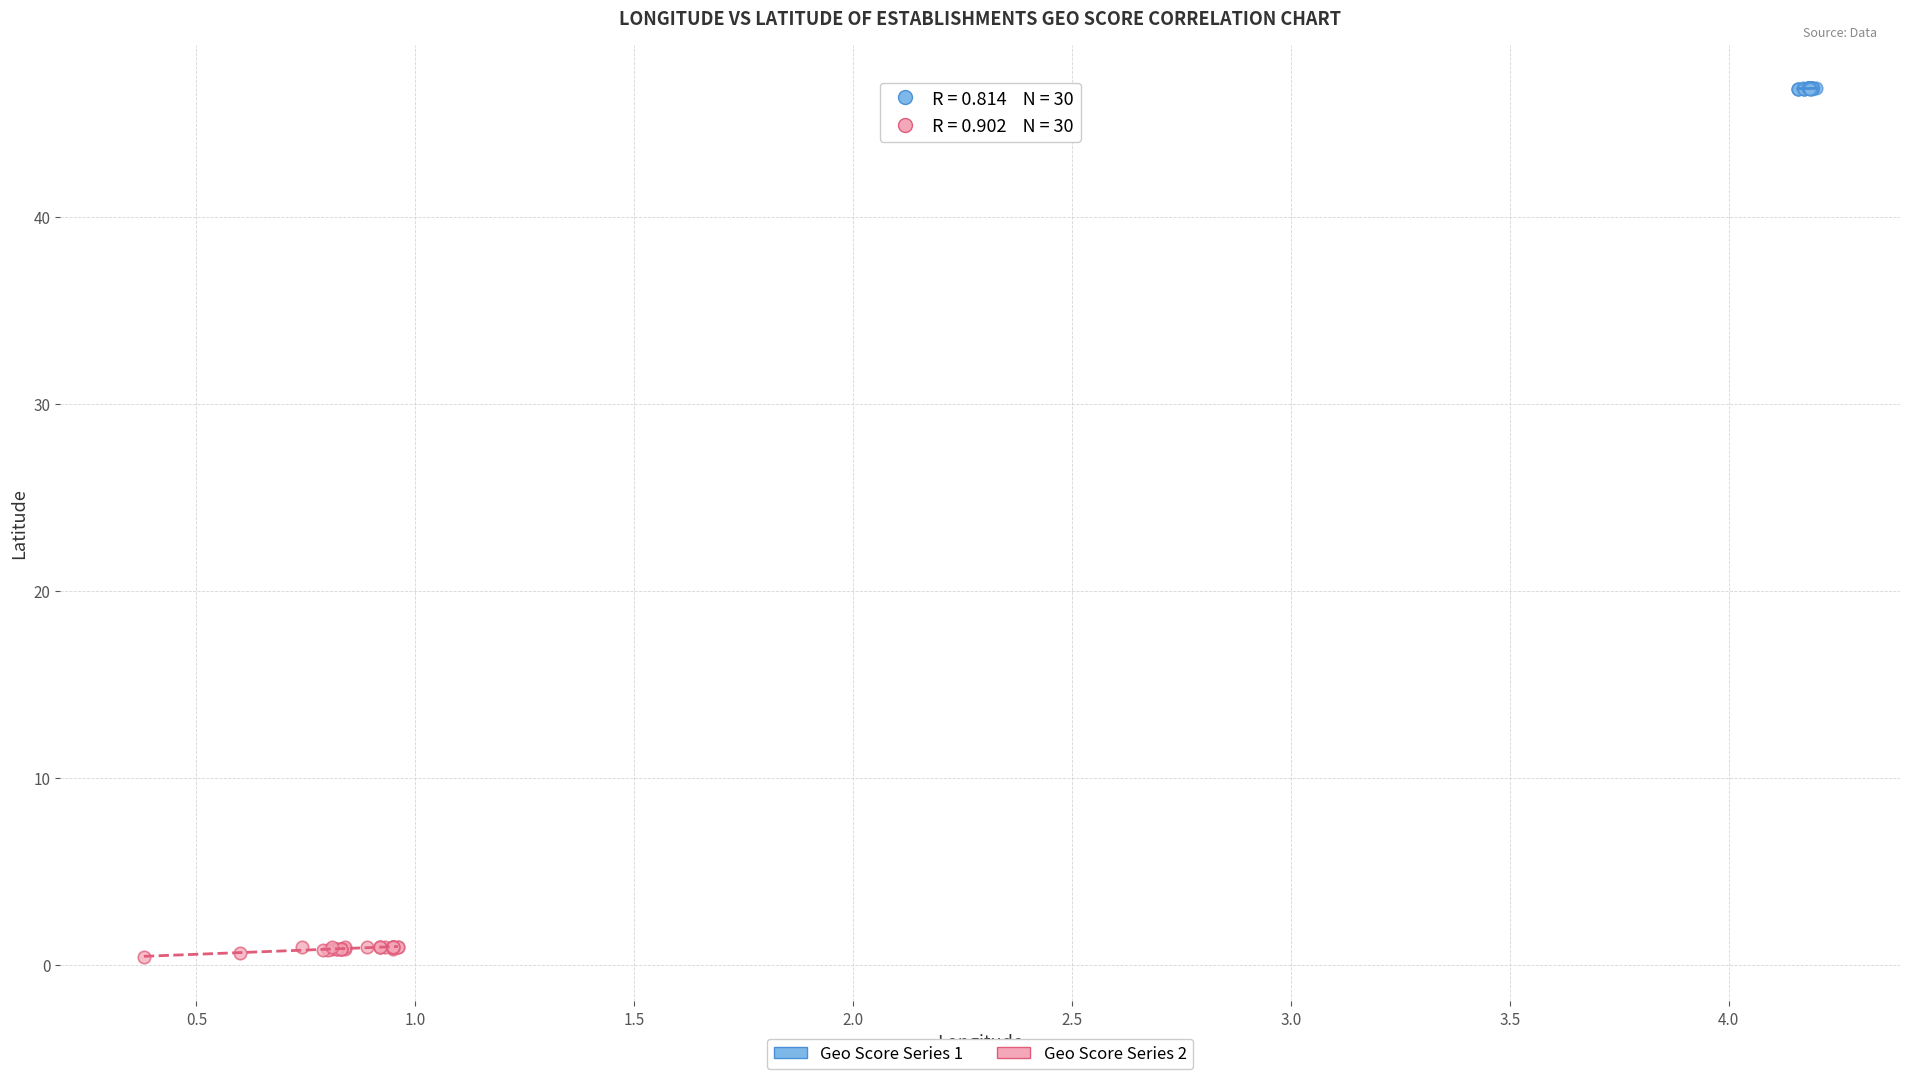

Which series has the widest spread of Y values?

Geo Score Series 2